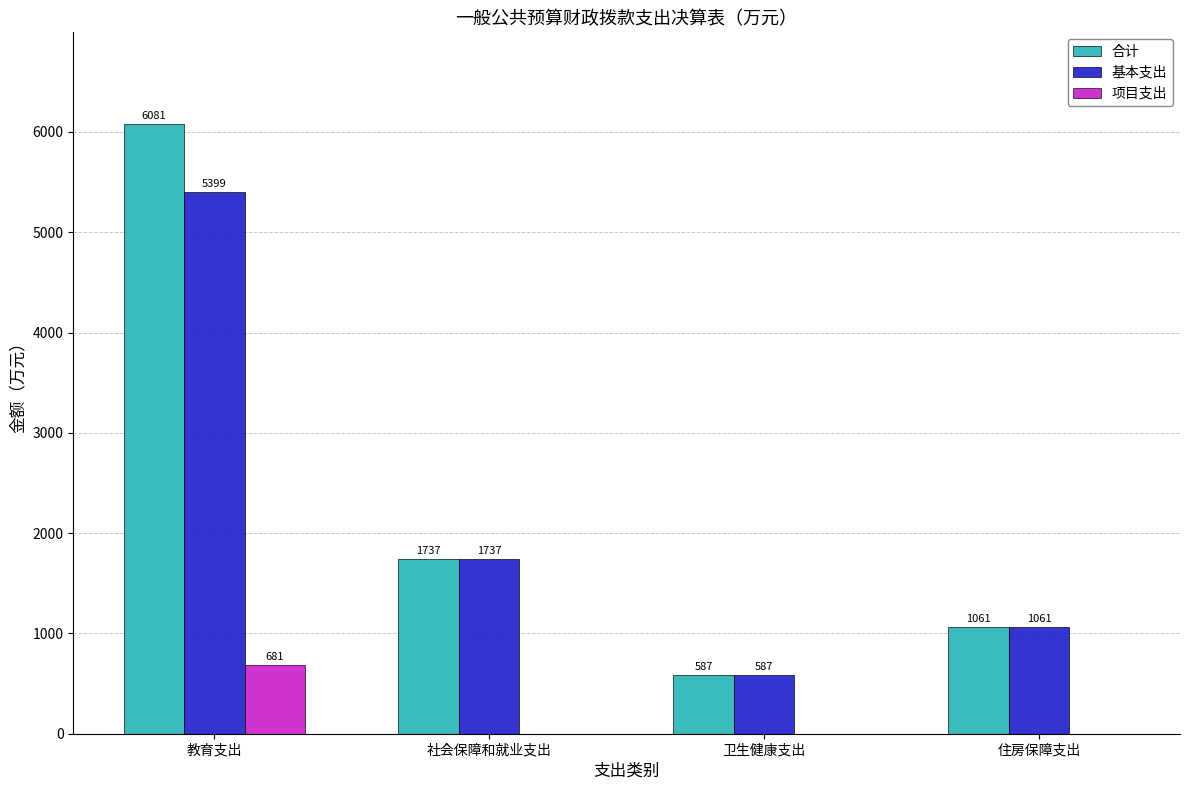

Is the value of 项目支出 at 教育支出 greater than the value of 基本支出 at 卫生健康支出?

Yes